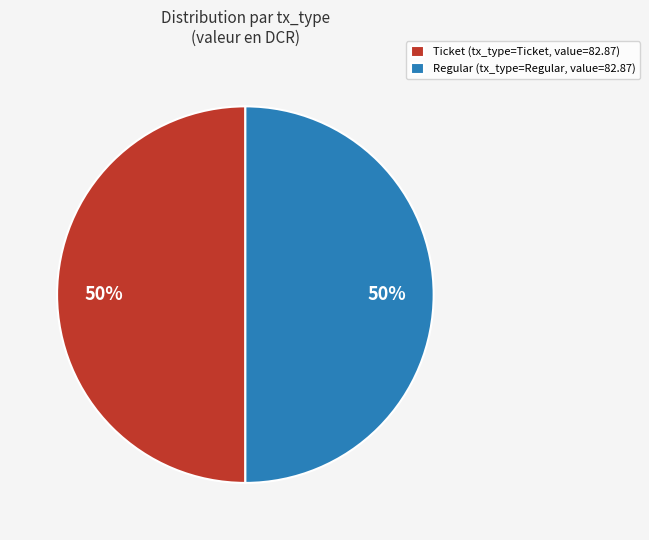

To the nearest percent, what portion does Ticket (tx_type=Ticket, value=82.87) represent?

50%